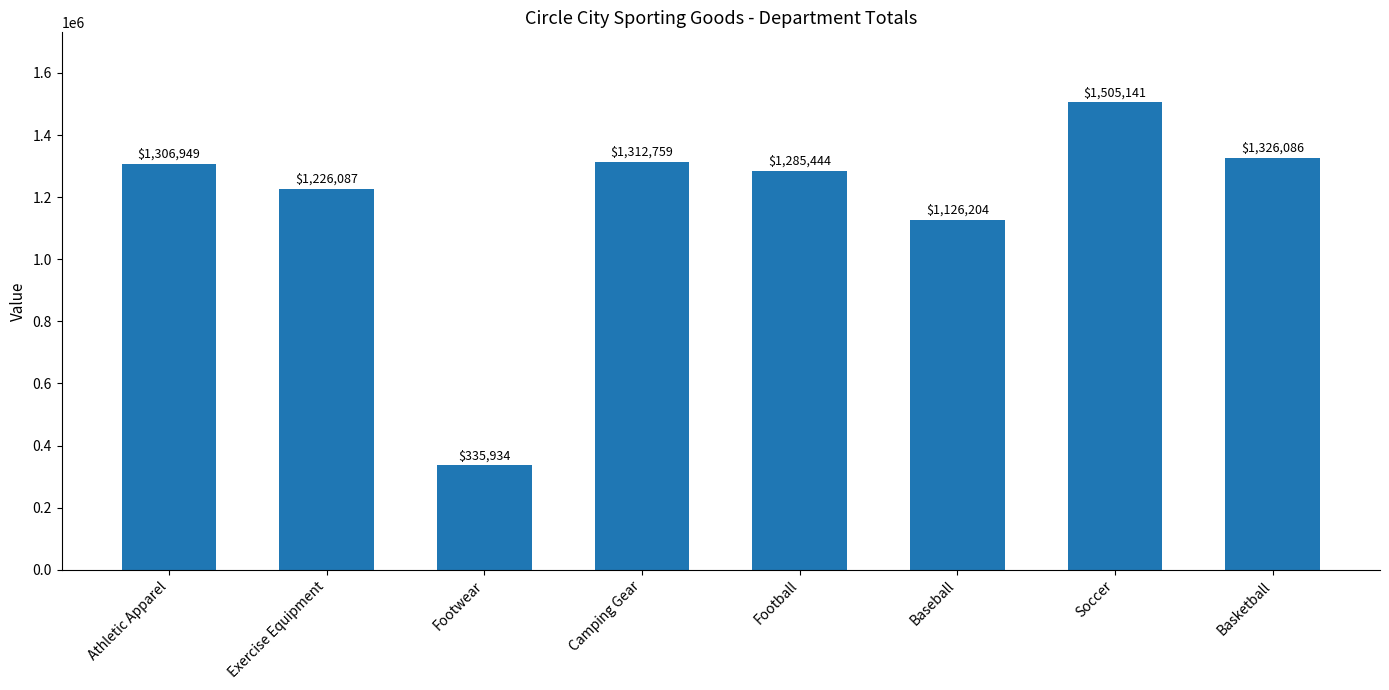

List the labels in order of value, smallest first.

Footwear, Baseball, Exercise Equipment, Football, Athletic Apparel, Camping Gear, Basketball, Soccer